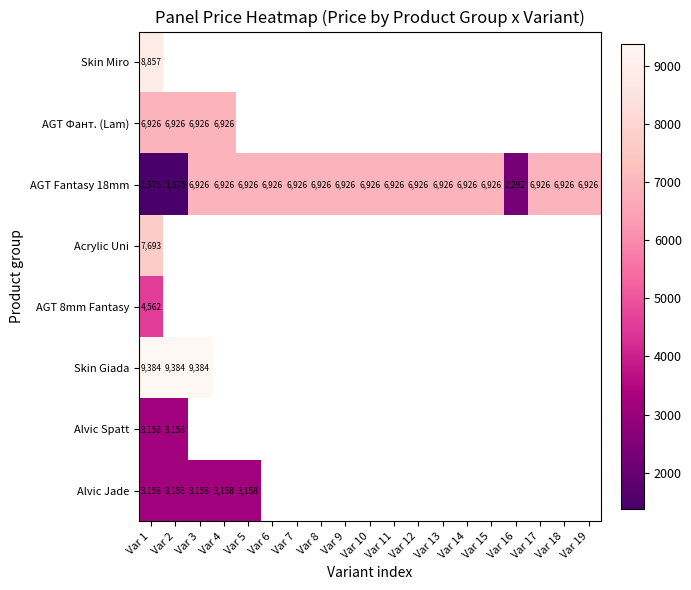

Which category has the lowest value across all series?

Var 1